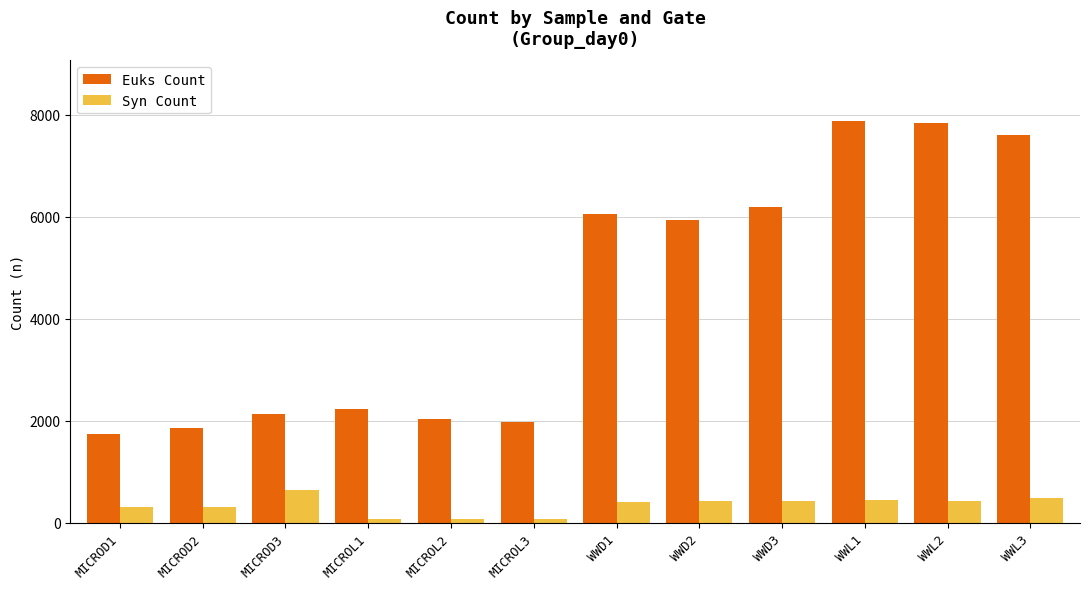

List the series in order of their overall mean, highest first.

Euks Count, Syn Count